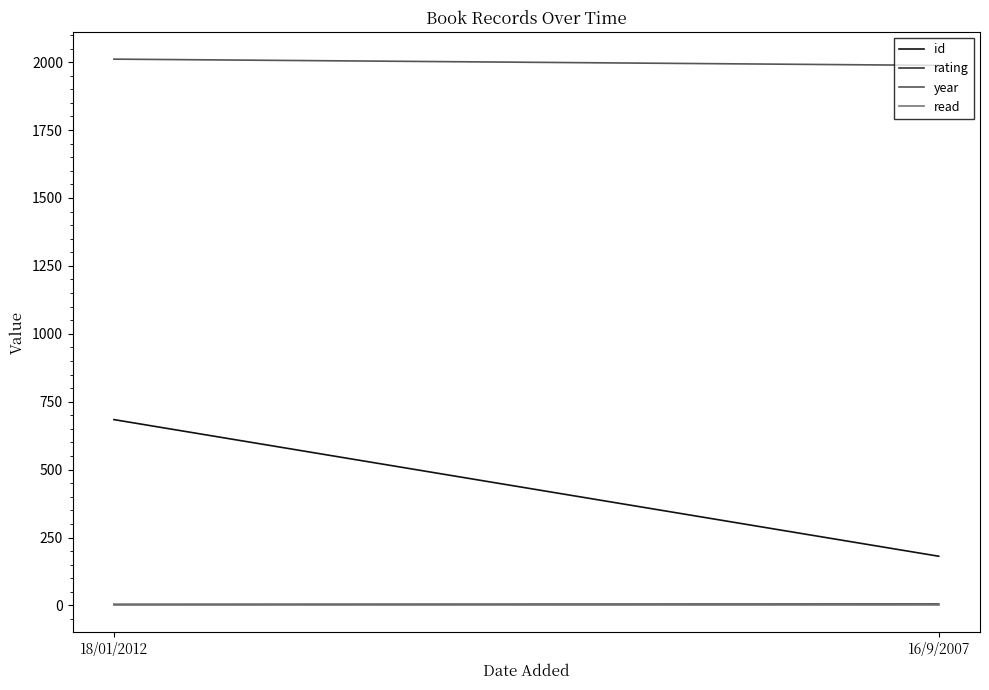

Does the chart display data point markers on the line(s)?

No